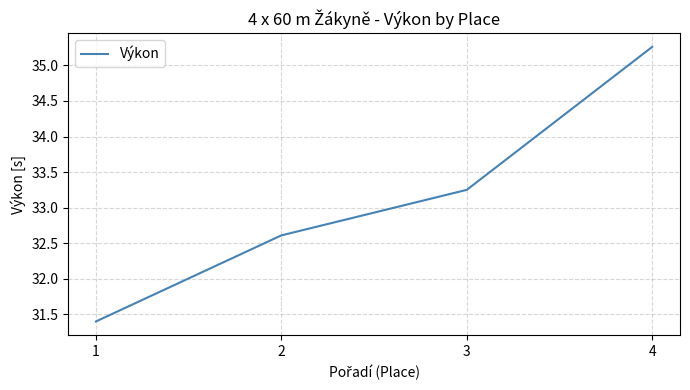

List the labels in order of value, smallest first.

1, 2, 3, 4